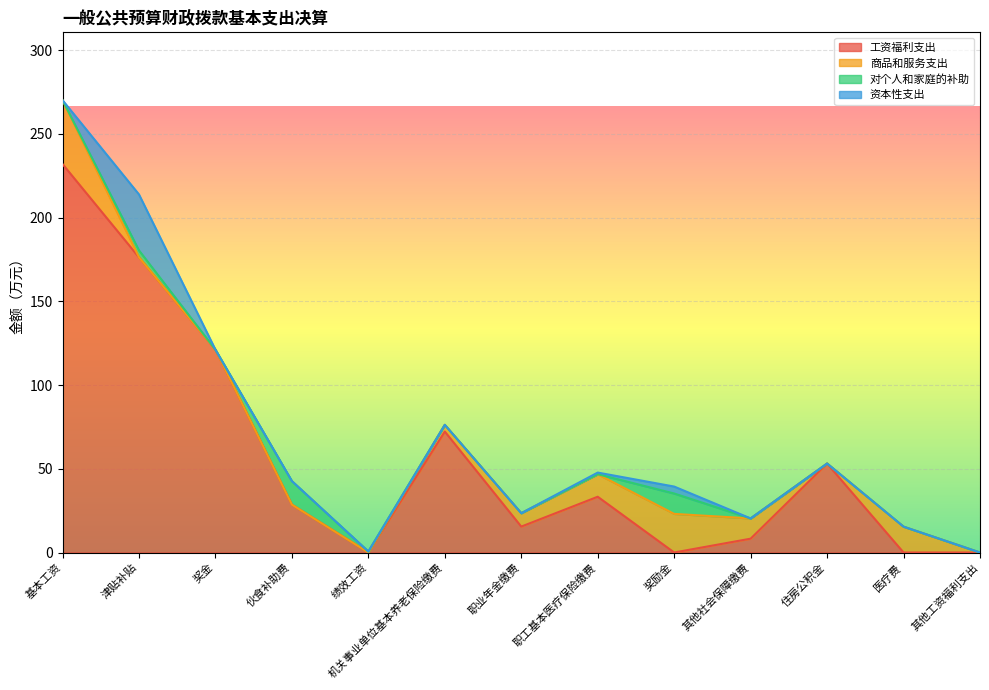

Rank the categories by 资本性支出 value from lowest to highest.

基本工资, 奖金, 伙食补助费, 绩效工资, 机关事业单位基本养老保险缴费, 职业年金缴费, 其他社会保障缴费, 住房公积金, 医疗费, 其他工资福利支出, 职工基本医疗保险缴费, 奖励金, 津贴补贴